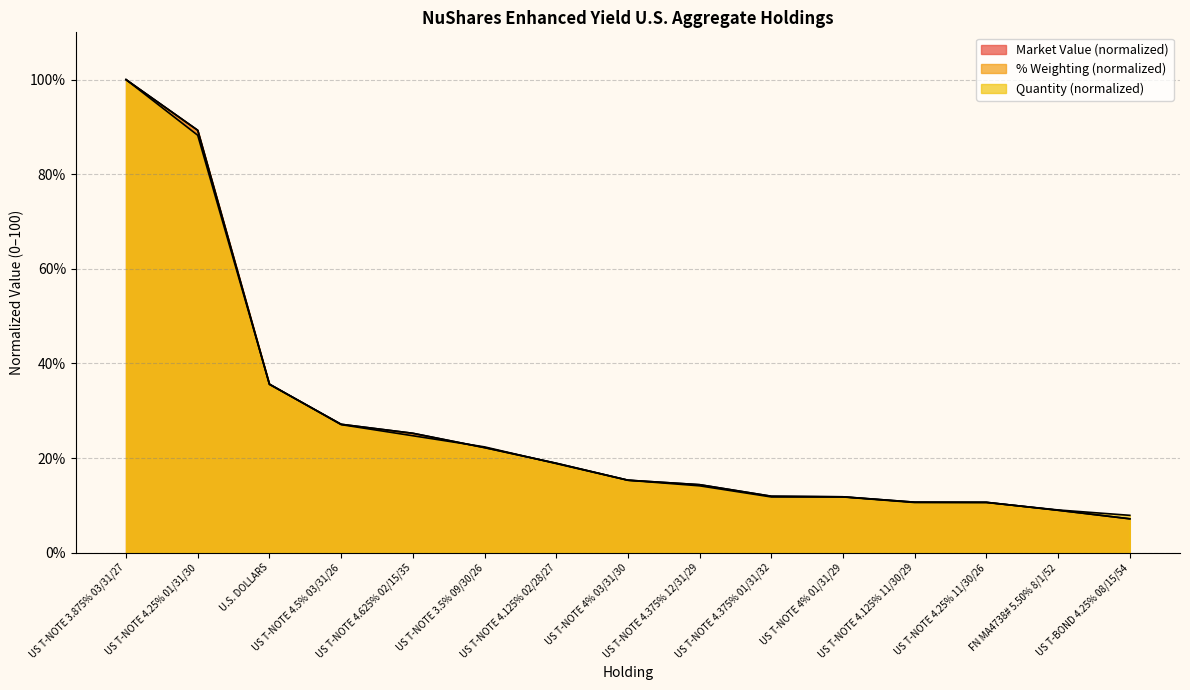

Where does the % Weighting series first go above 15?

US T-NOTE 3.875% 03/31/27